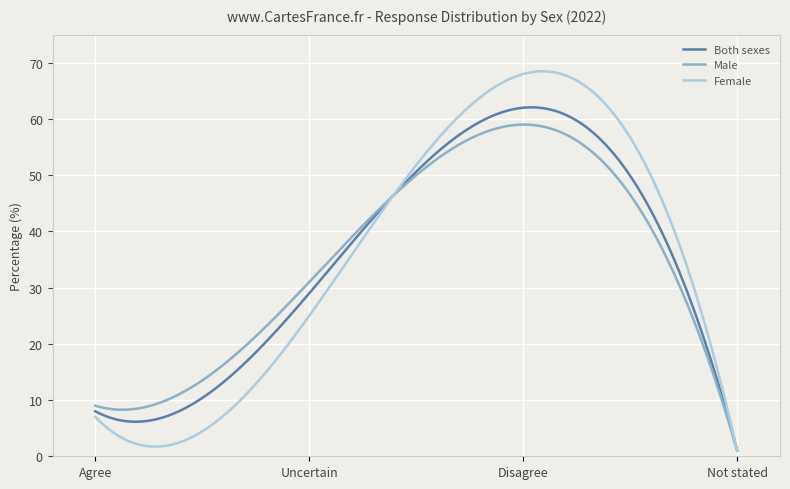

Which series has the widest spread of values?

Female